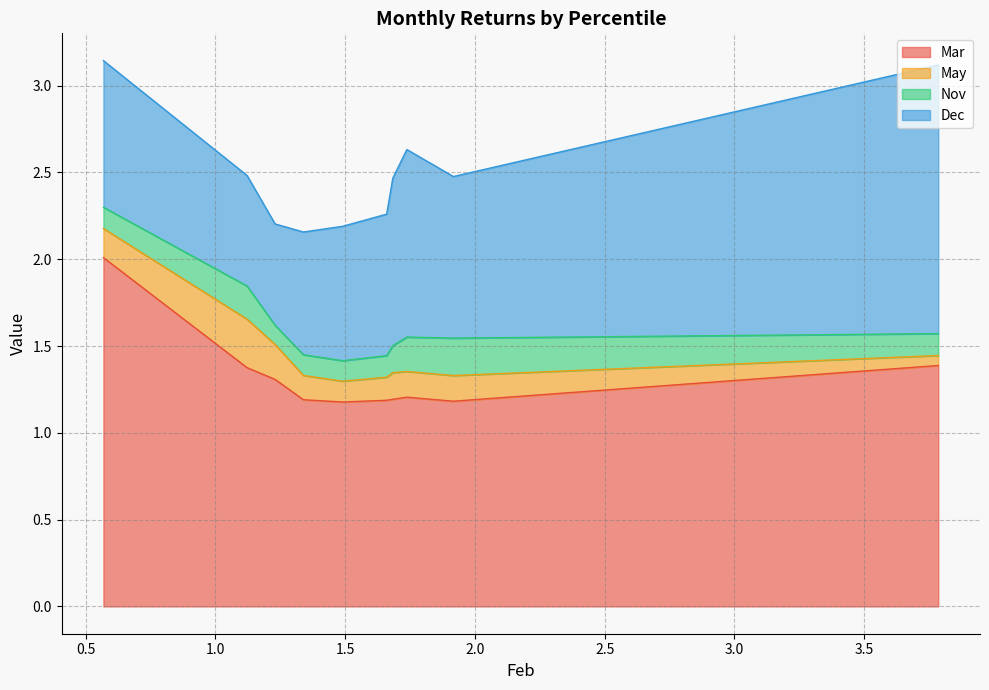

What is the lowest value of the Mar series?

1.2